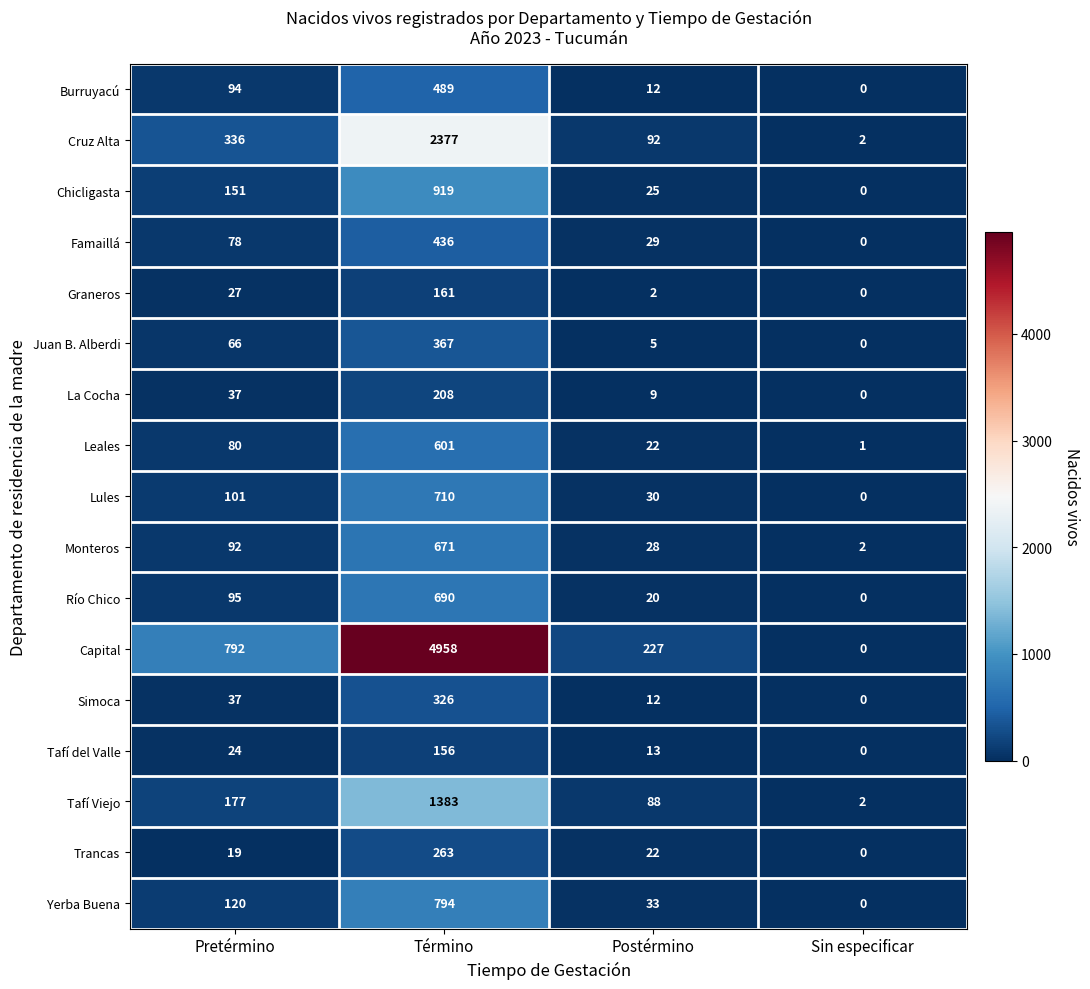

Is it true that Graneros equals 0 at Sin especificar?

True